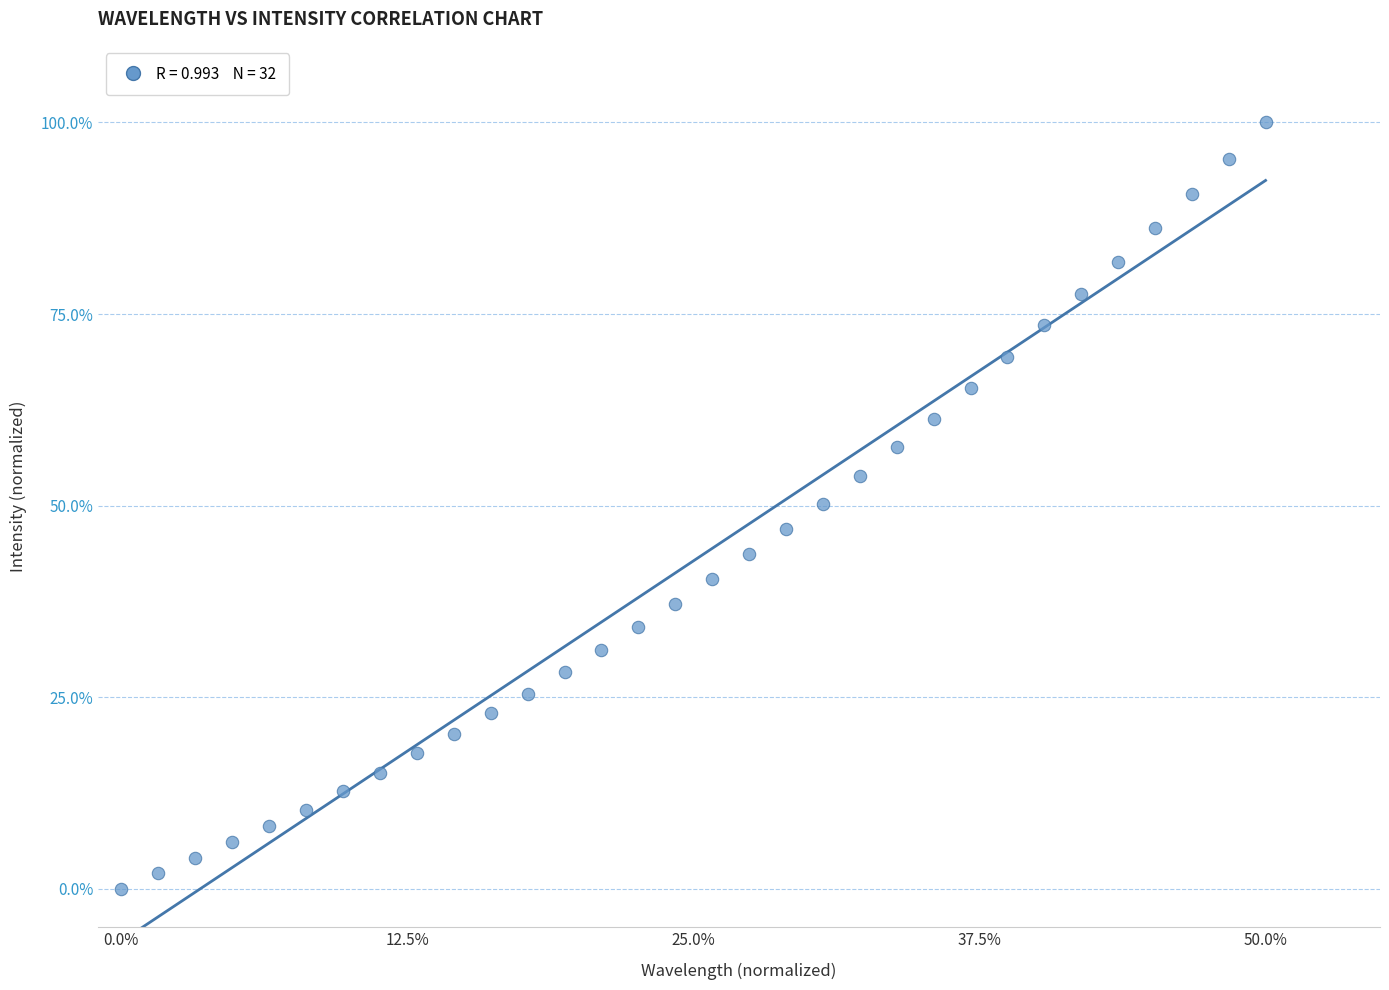

What is the range of Y values (max minus min)?

100.0